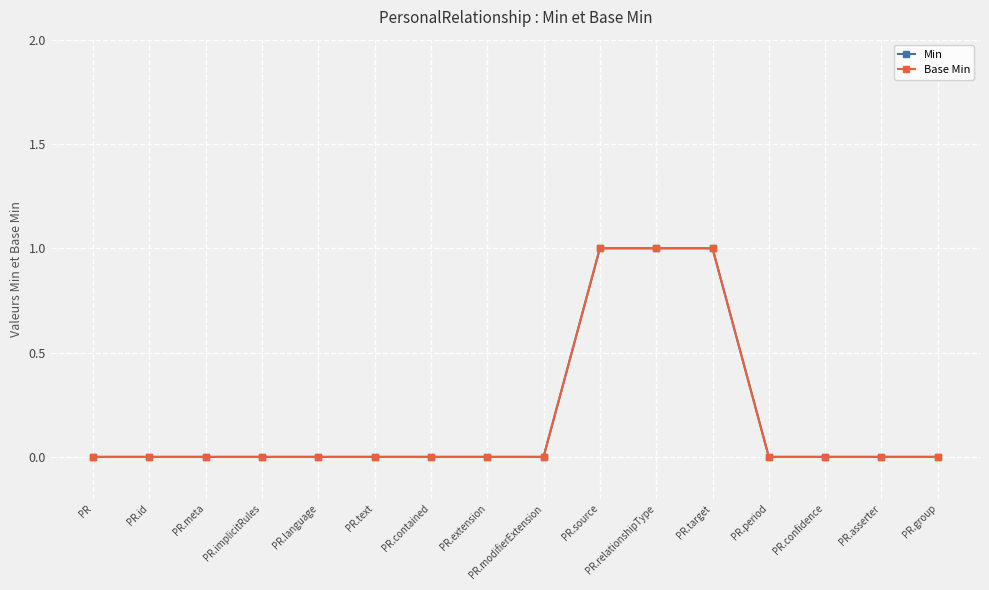

Does the chart have visible grid lines?

Yes